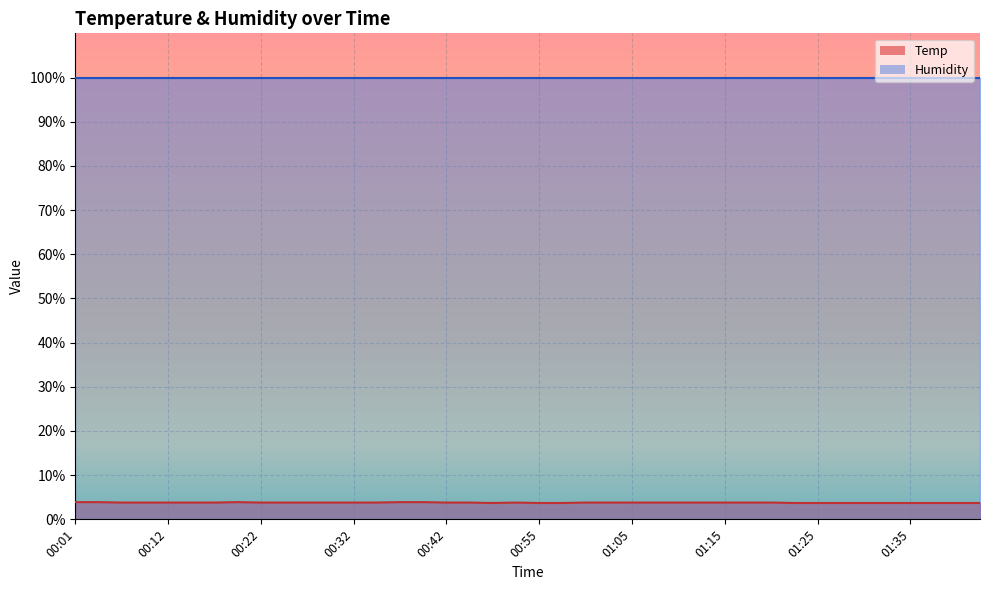

Which label corresponds to the largest value in the chart?

00:01